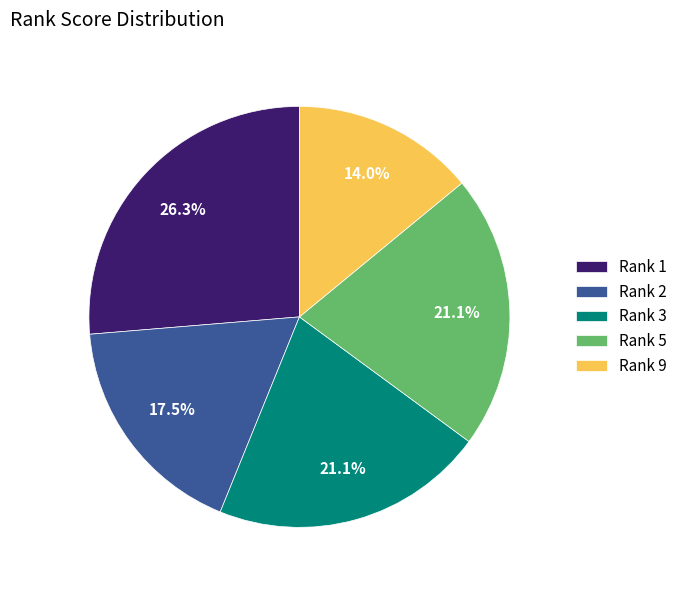

Which slice is the largest?

Rank 1